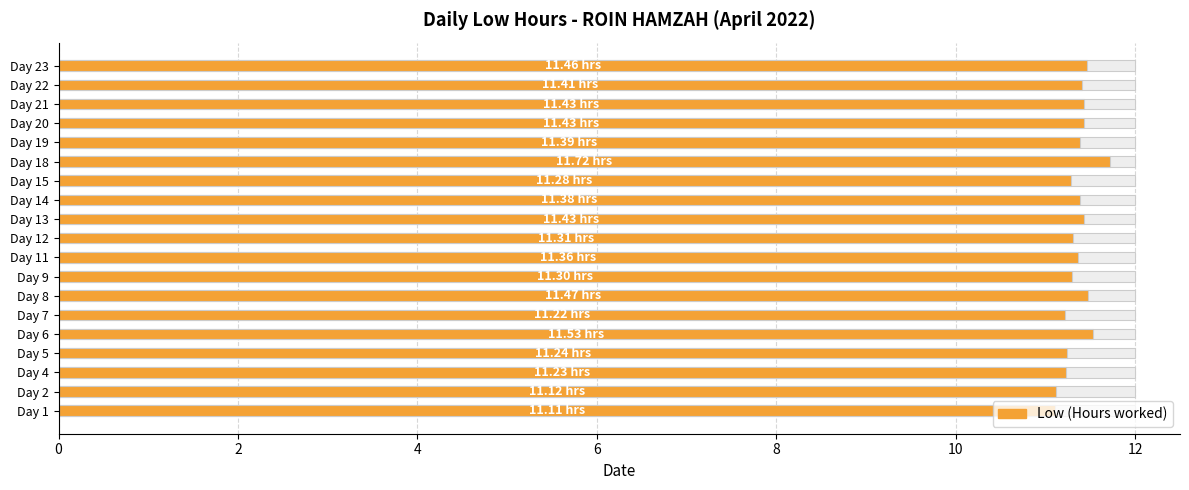

The value at Day 2 is 11.1. True or false?

True